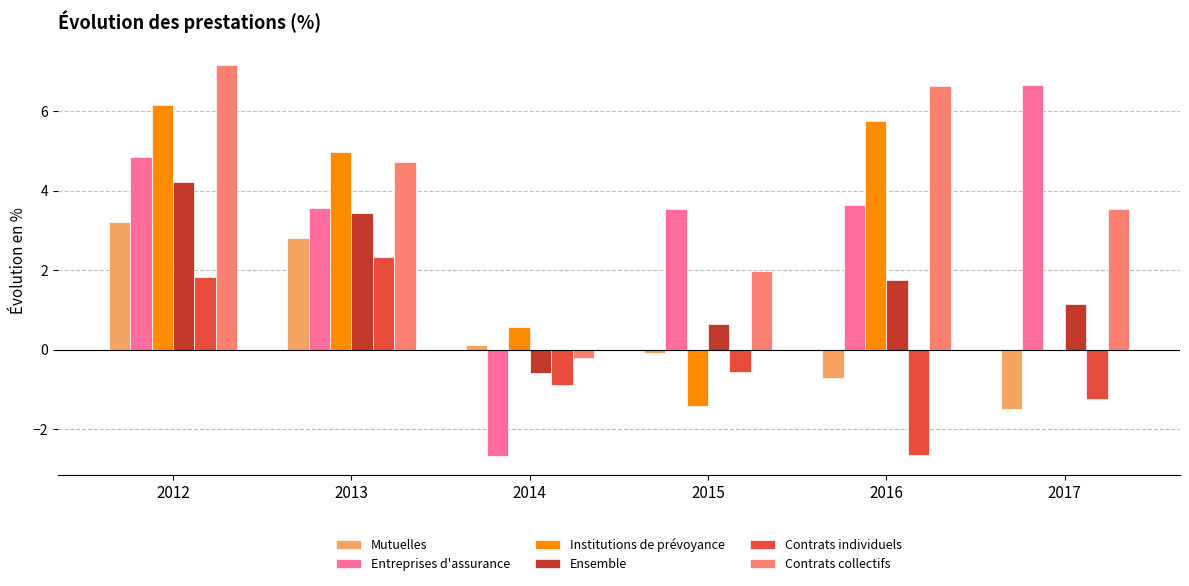

Between 2012 and 2013, which series saw the biggest shift?

Contrats collectifs